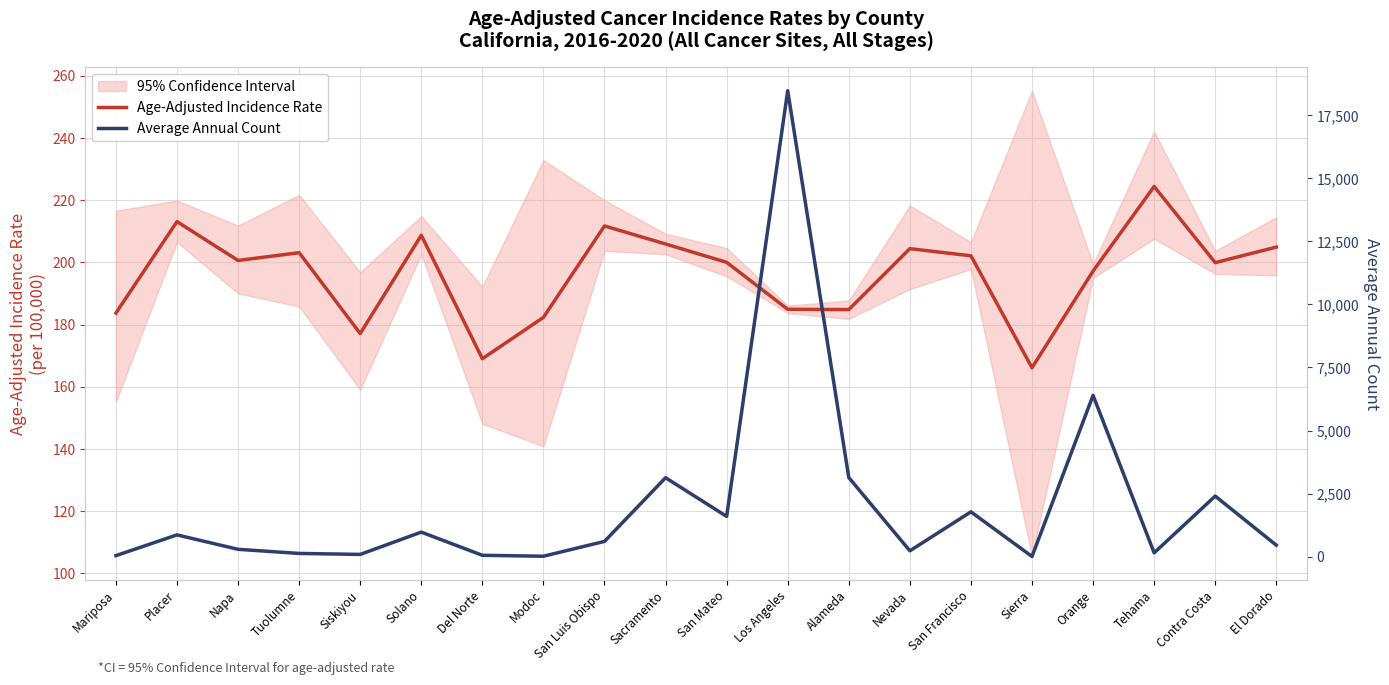

Which label corresponds to the smallest value in the chart?

Sierra